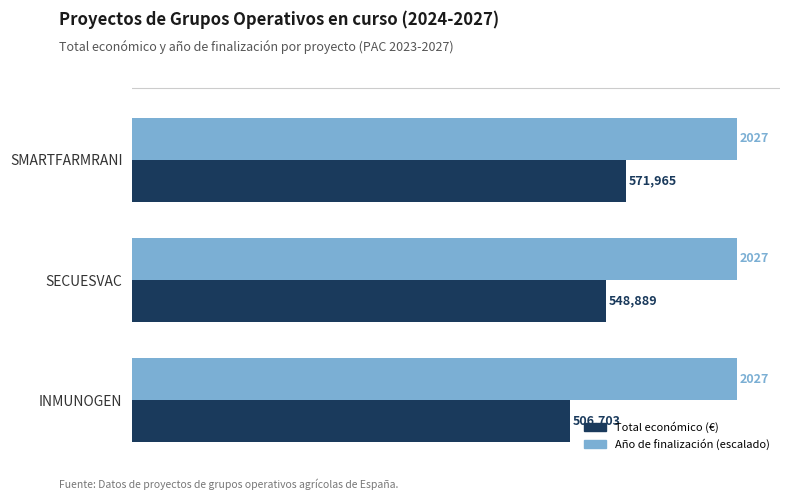

Is it true that Año de finalización (escalado) equals 700000 at INMUNOGEN?

True